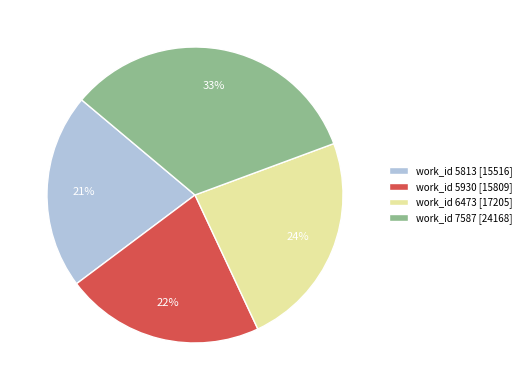

Which has a higher value, work_id 6473 [17205] or work_id 5813 [15516]?

work_id 6473 [17205]